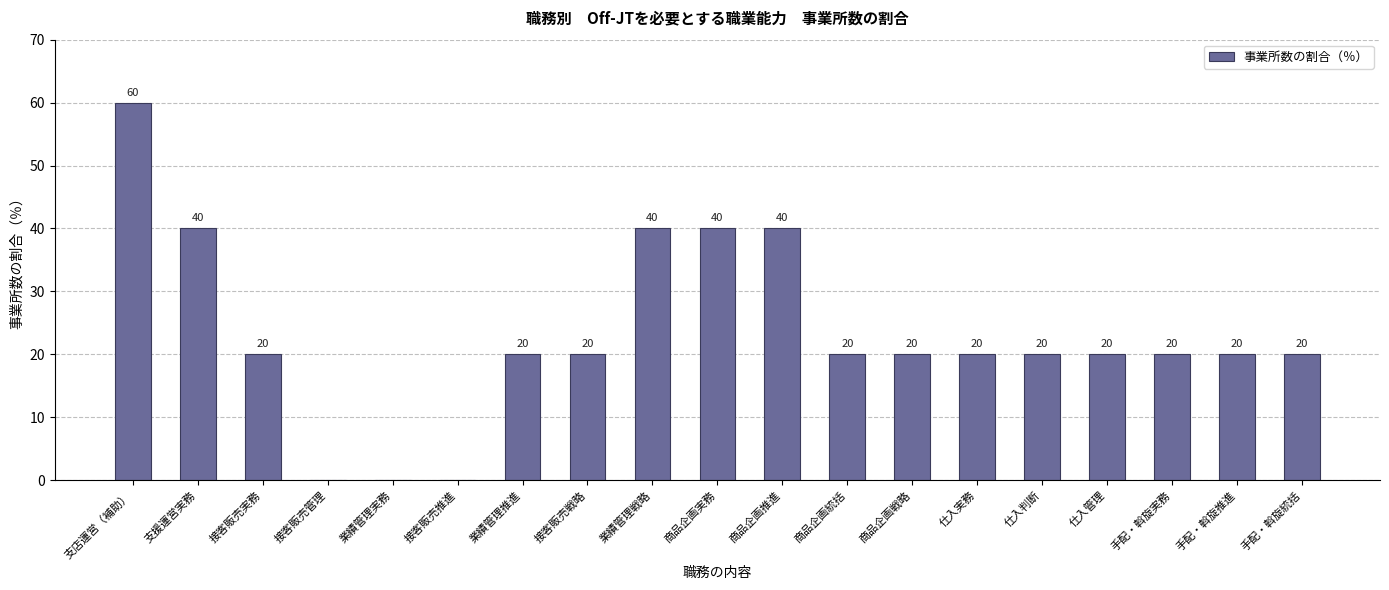

Reading right to left, list all the values displayed in this chart.

20	20	20	20	20	20	20	20	40	40	40	20	20	0	0	0	20	40	60